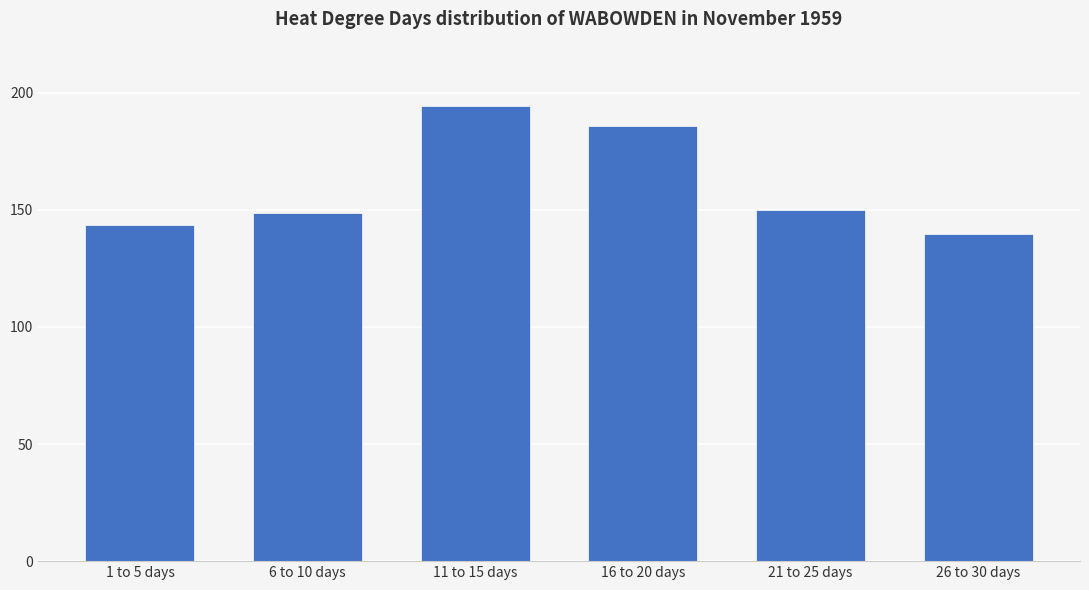

How many bars are there in total?

6